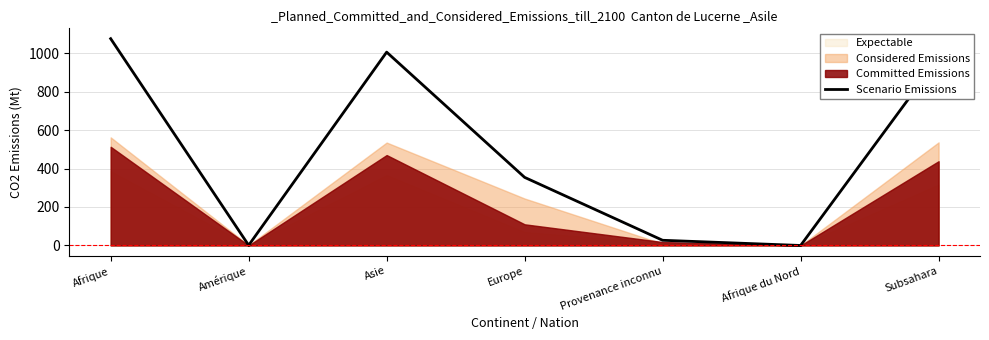

List the labels in order of value, smallest first.

Afrique du Nord, Amérique, Provenance inconnu, Europe, Subsahara, Asie, Afrique